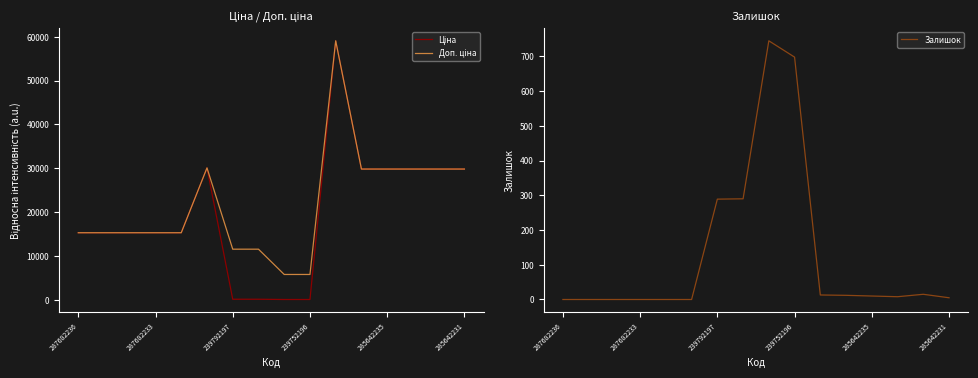

The Залишок series shows 289 at 239792197. True or false?

True